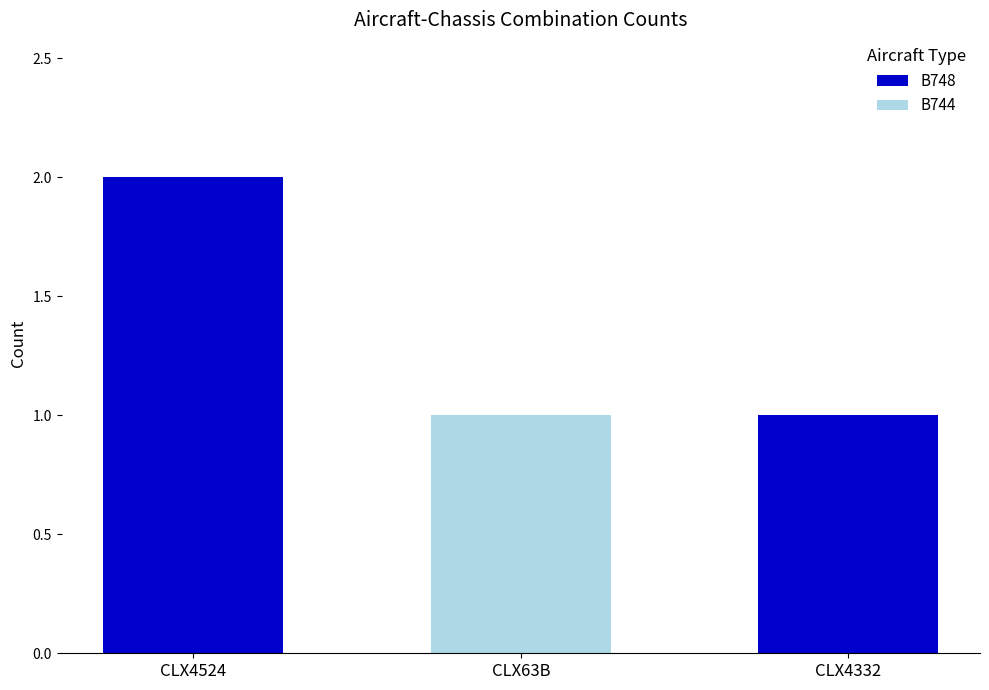

Reading left to right, transcribe the values for B748.

CLX4524=2	CLX63B=0	CLX4332=1